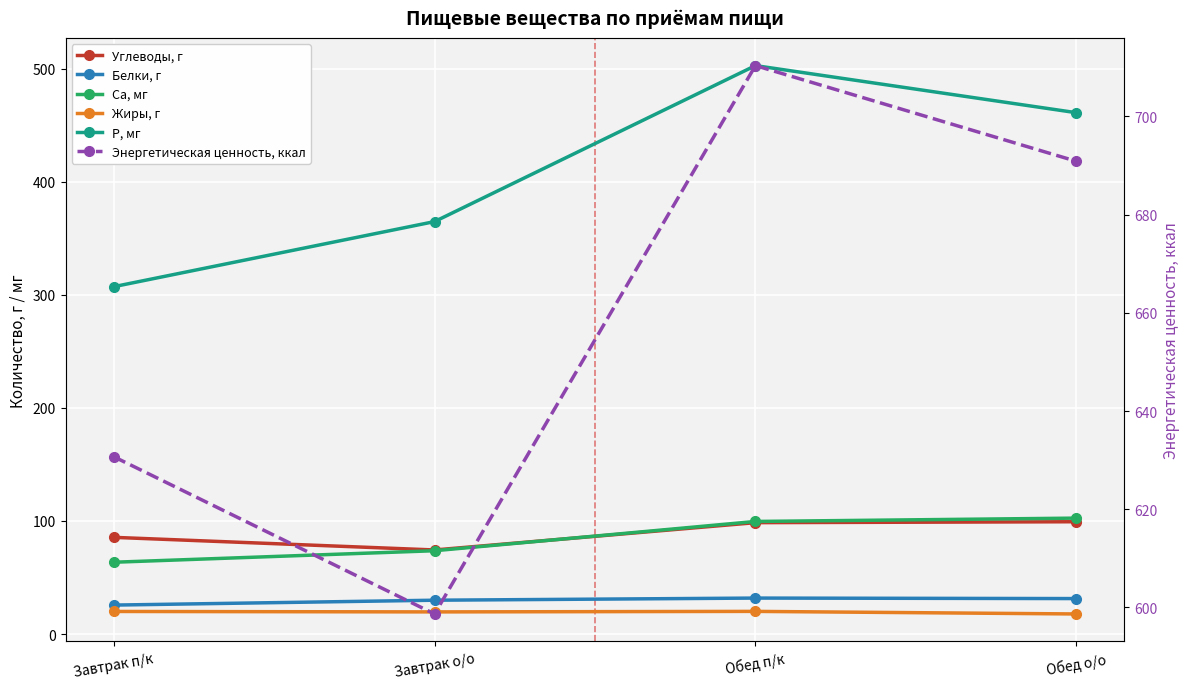

True or false: Жиры, г and P, мг cross at least once.

False